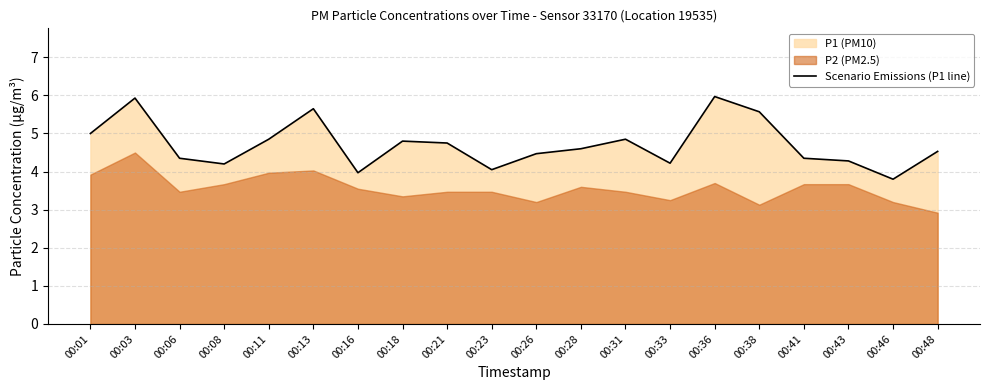

Reading left to right, transcribe all the data shown in this chart.

5.0	5.9	4.3	4.2	4.8	5.7	4.0	4.8	4.8	4.0	4.5	4.6	4.8	4.2	6.0	5.6	4.3	4.3	3.8	4.5